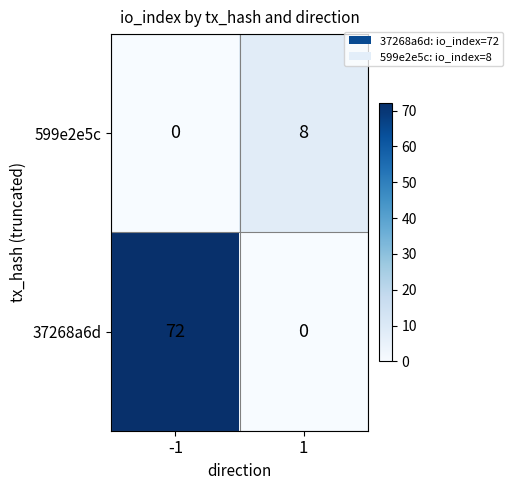

At how many categories does at least one series exceed 10?

1